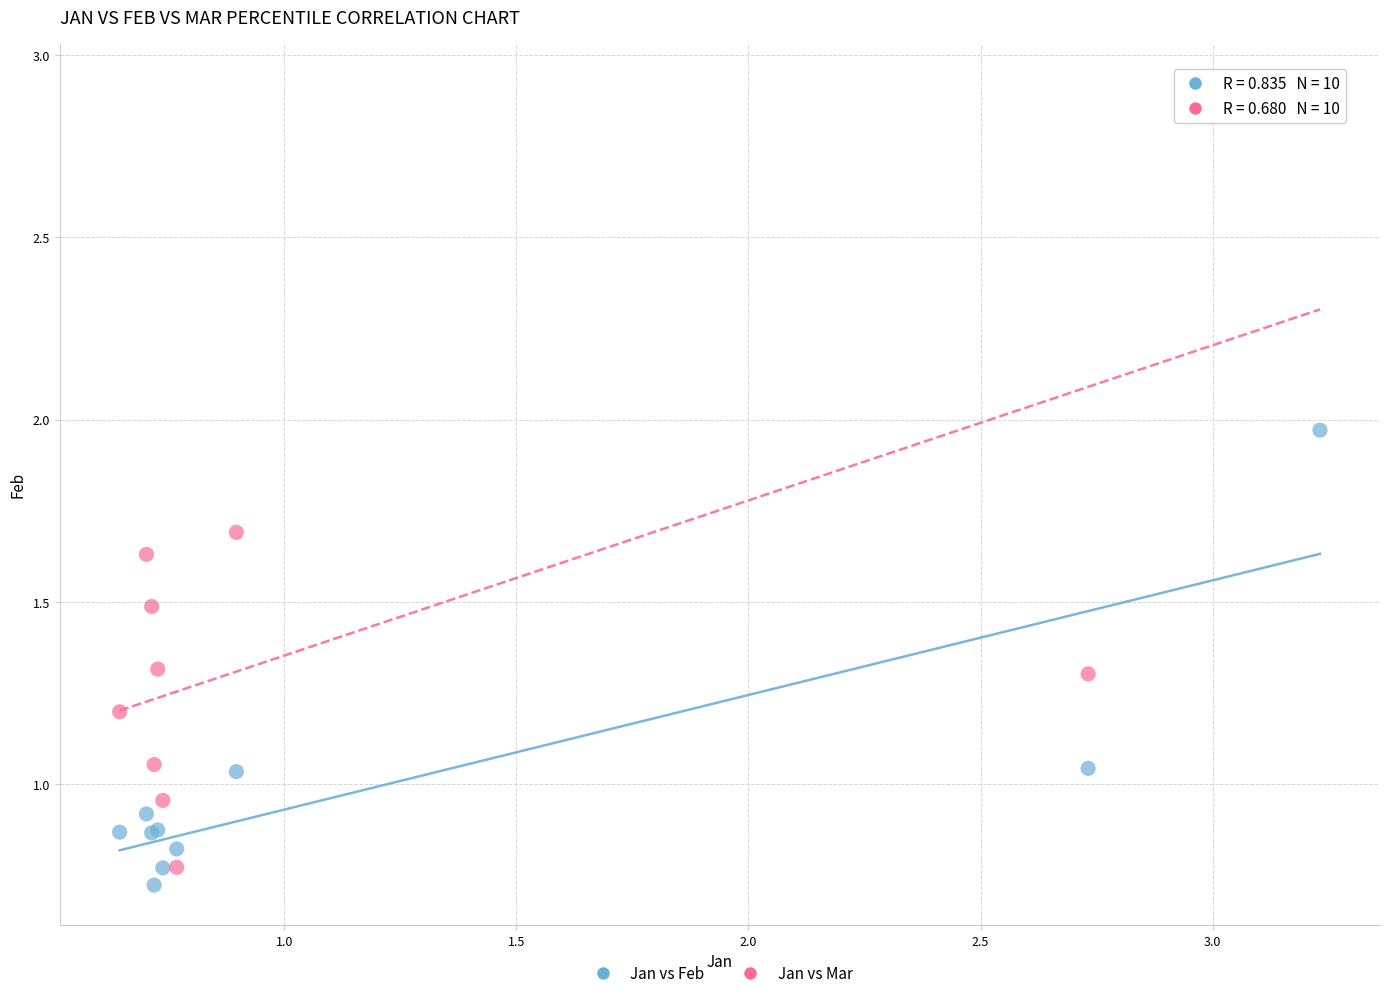

What are all the series names shown in the legend?

Jan vs Feb, Jan vs Mar